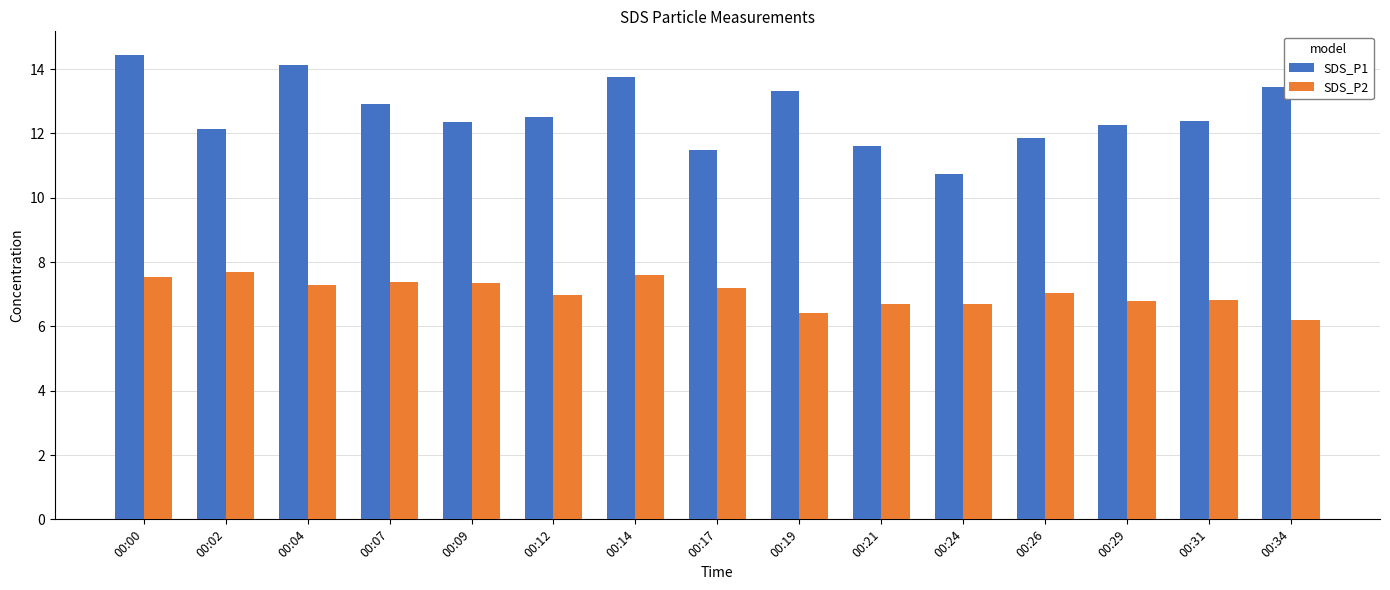

What is the difference between the SDS_P1 values at 00:34 and 00:26?

1.6